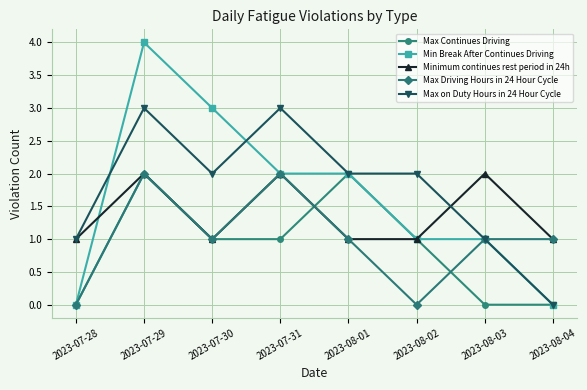

What is the difference between the Max on Duty Hours in 24 Hour Cycle values at 2023-07-30 and 2023-07-31?

1